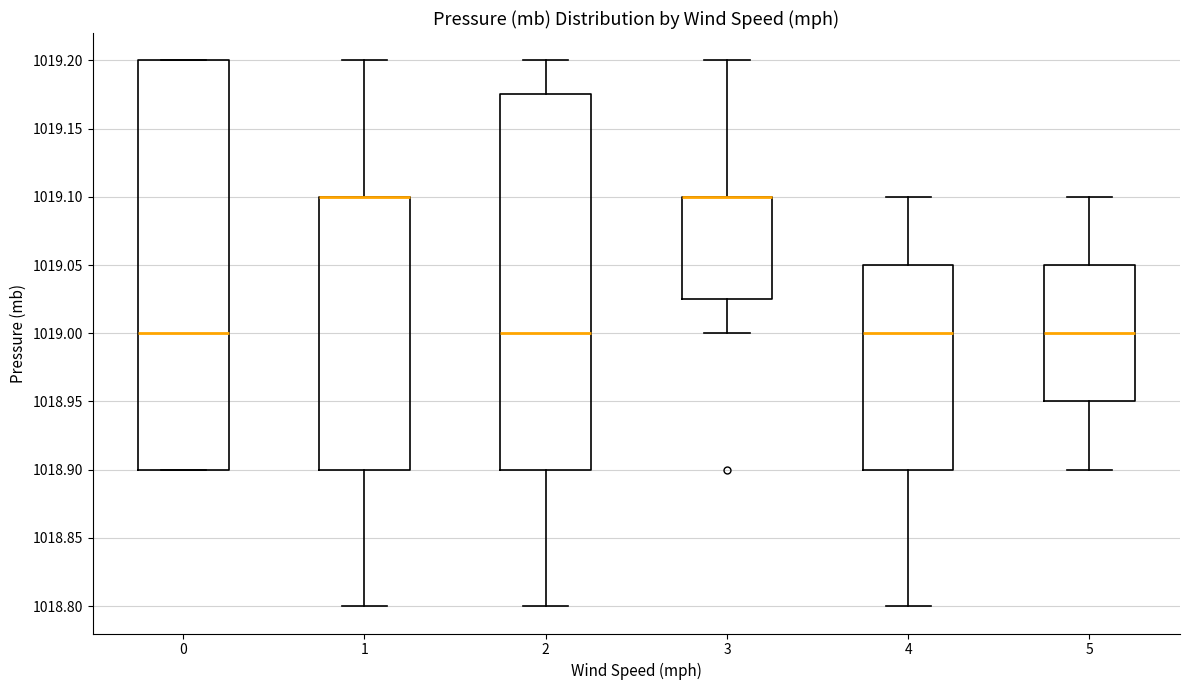

Which box is the tallest, from its lower edge to its upper edge?

0